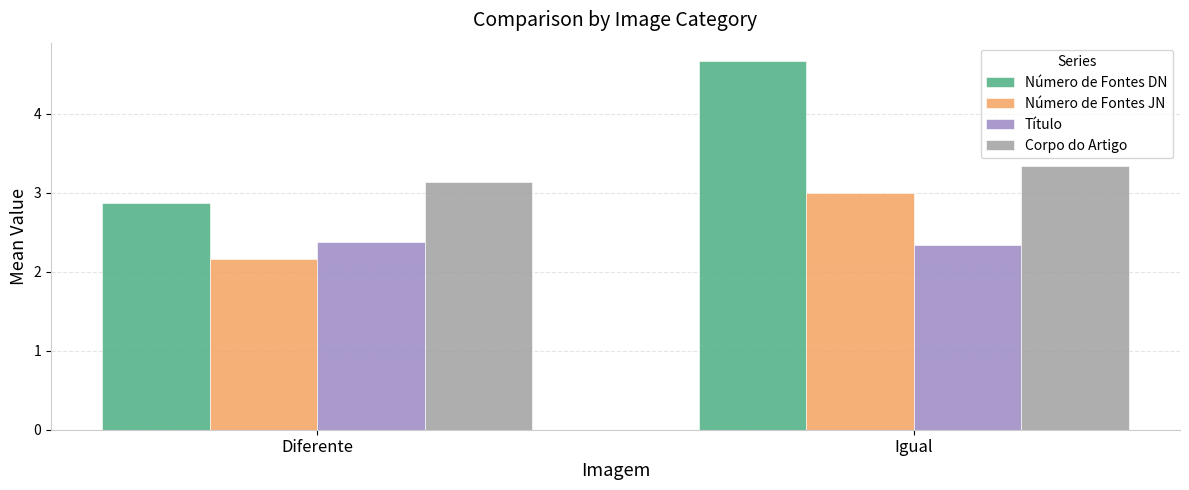

What is the label of the 2nd bar from the left?

Igual